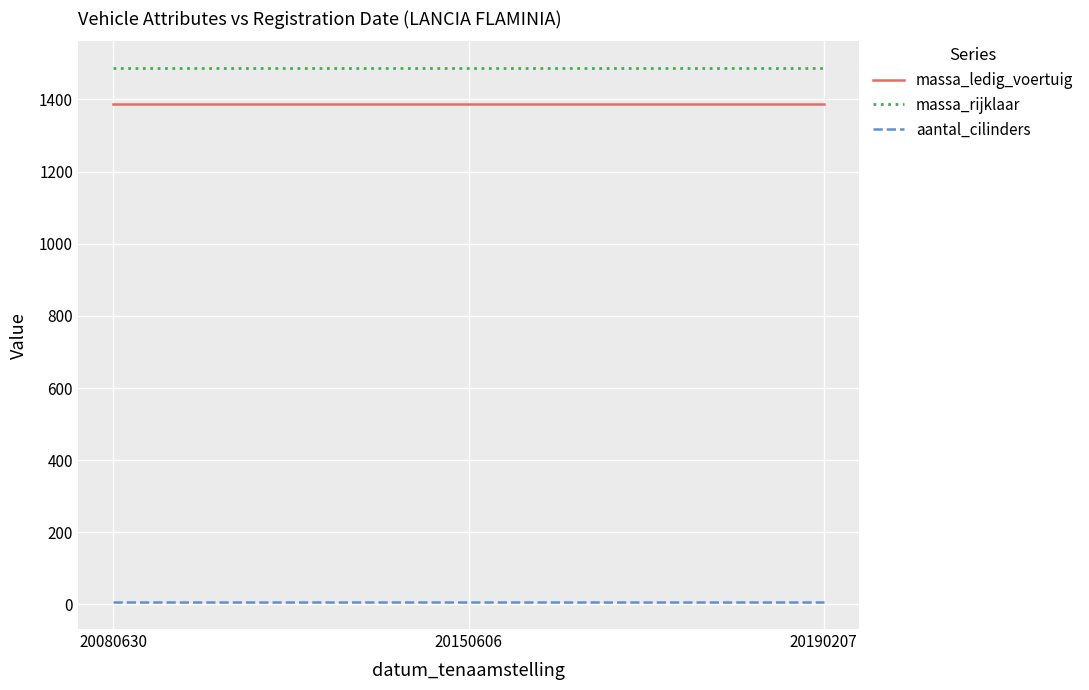

Reading left to right, list all the values displayed in this chart.

massa_ledig_voertuig: 1387	1387	1387
massa_rijklaar: 1487	1487	1487
aantal_cilinders: 6	6	6